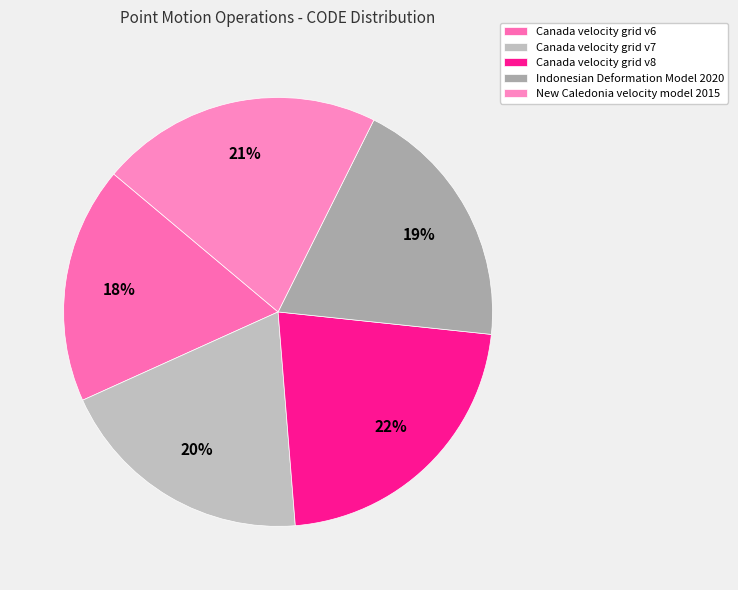

Is Canada velocity grid v7 the majority of the pie?

No